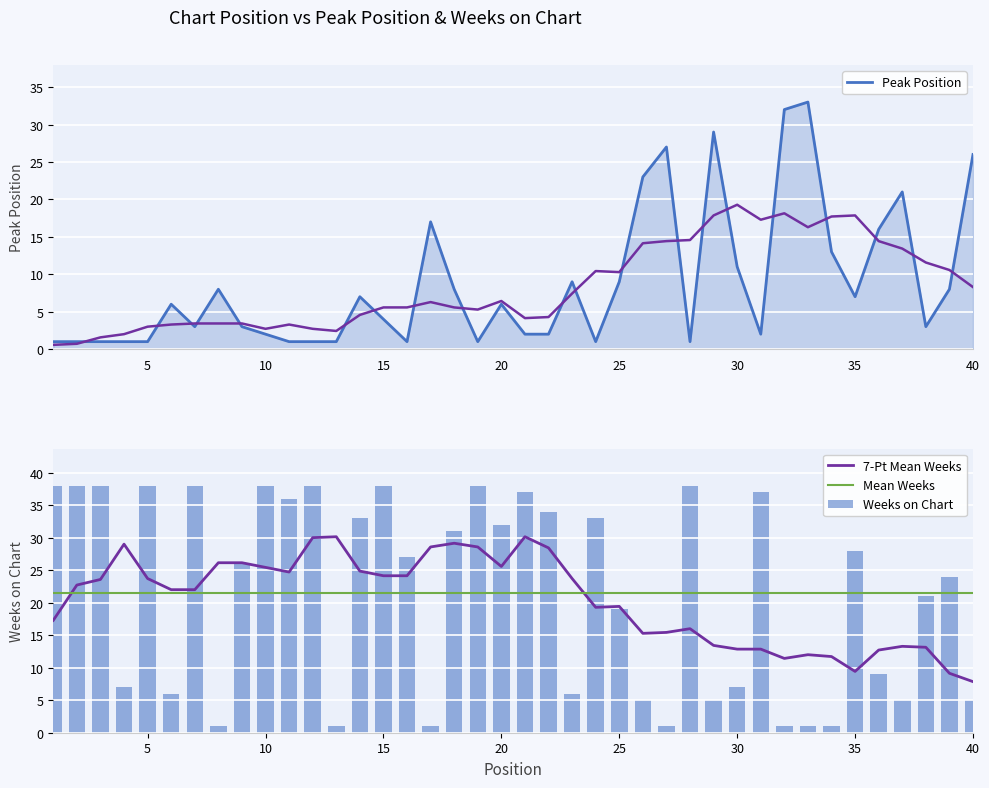

Reading right to left, list all the values displayed in this chart.

Peak Position: 26	8	3	21	16	7	13	33	32	2	11	29	1	27	23	9	1	9	2	2	6	1	8	17	1	4	7	1	1	1	2	3	8	3	6	1	1	1	1	1
Weeks on Chart: 5	24	21	5	9	28	1	1	1	37	7	5	38	1	5	19	33	6	34	37	32	38	31	1	27	38	33	1	38	36	38	26	1	38	6	38	7	38	38	38